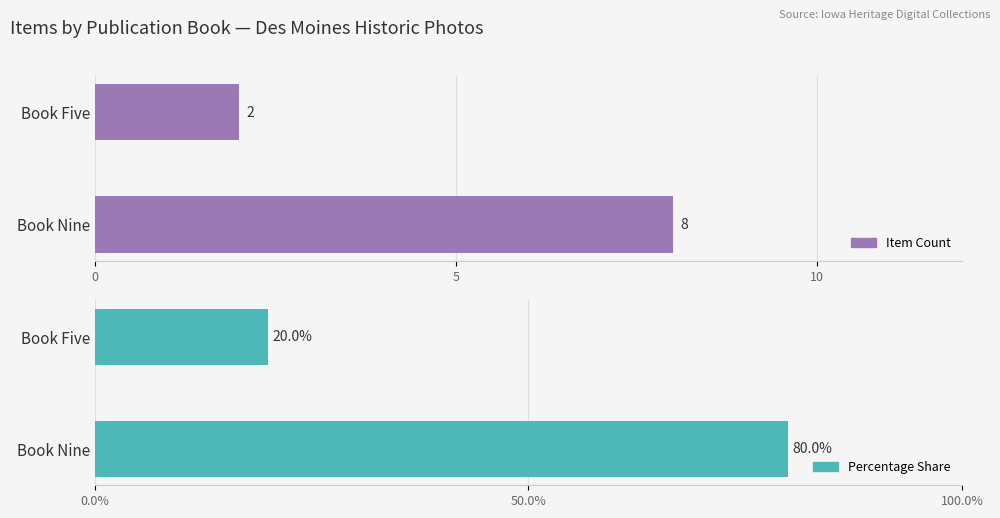

What is the lowest value of the Percentage Share series?

20